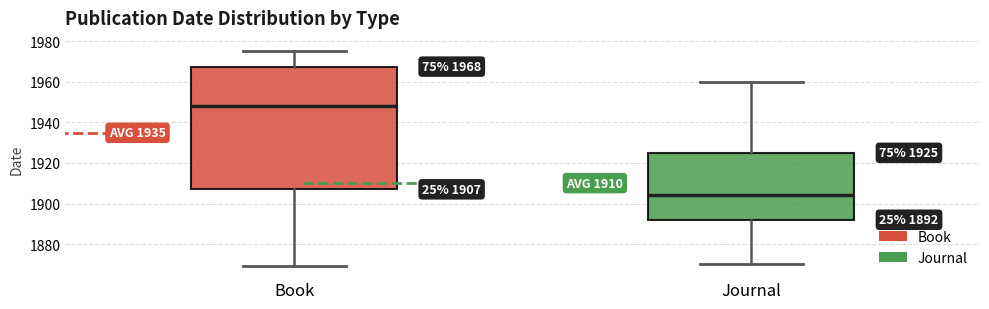

Which box has the highest median line?

Book